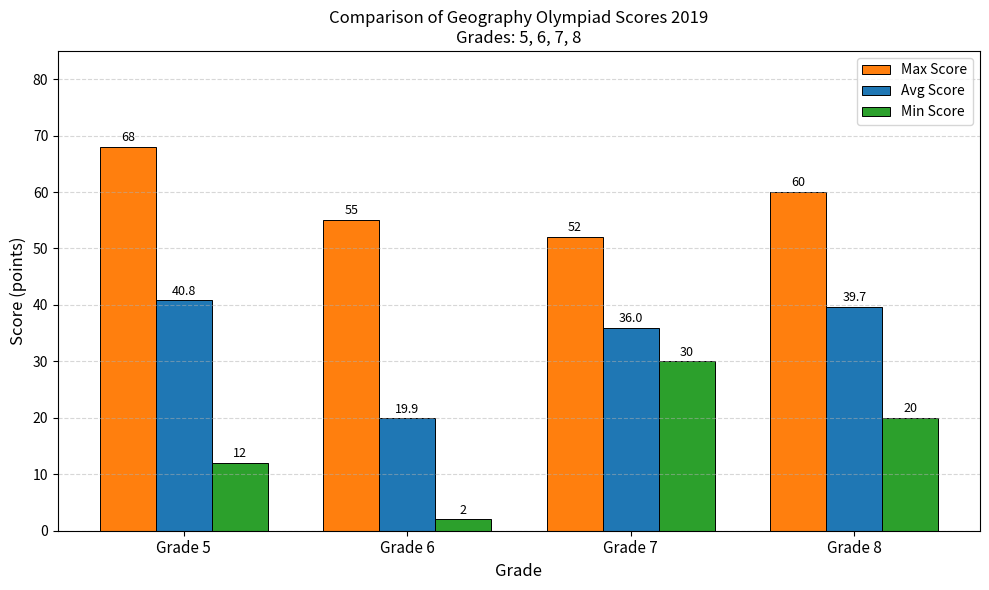

Is the value of Min Score at Grade 8 greater than the value of Avg Score at Grade 6?

Yes